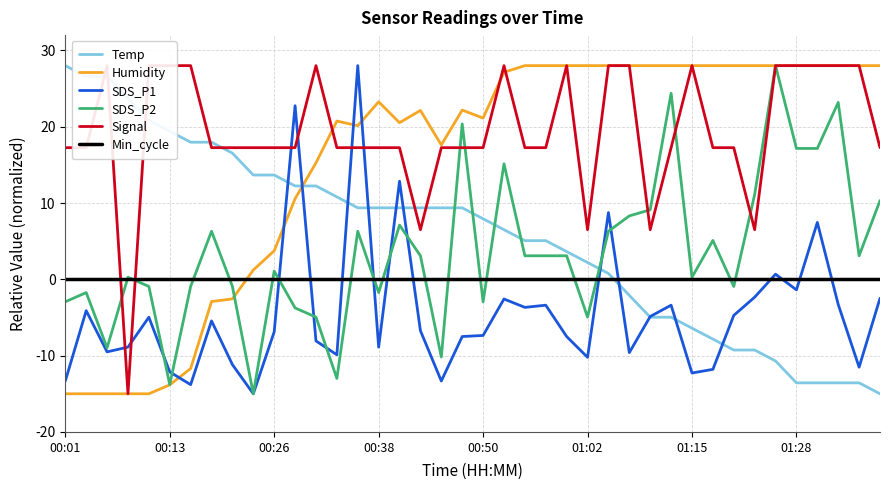

Which series has the widest spread of values?

Temp